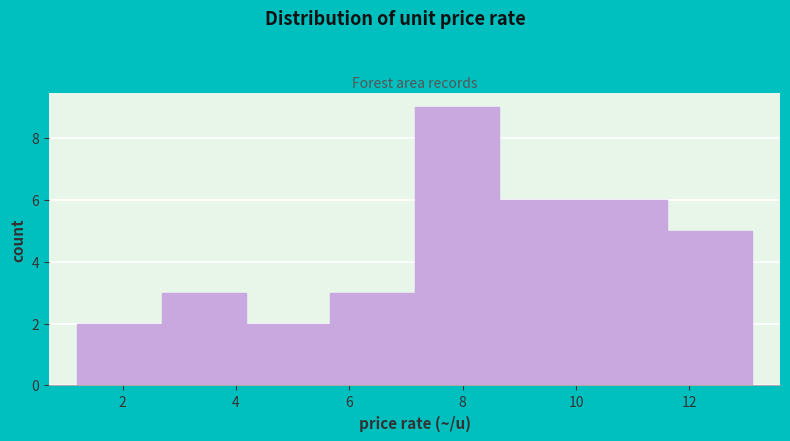

How tall is the bar that spans 4.2 to 5.6 on the x-axis? Neither the bar edges nor the heights are printed on the chart, so give them approximately, as read against the axes.

2